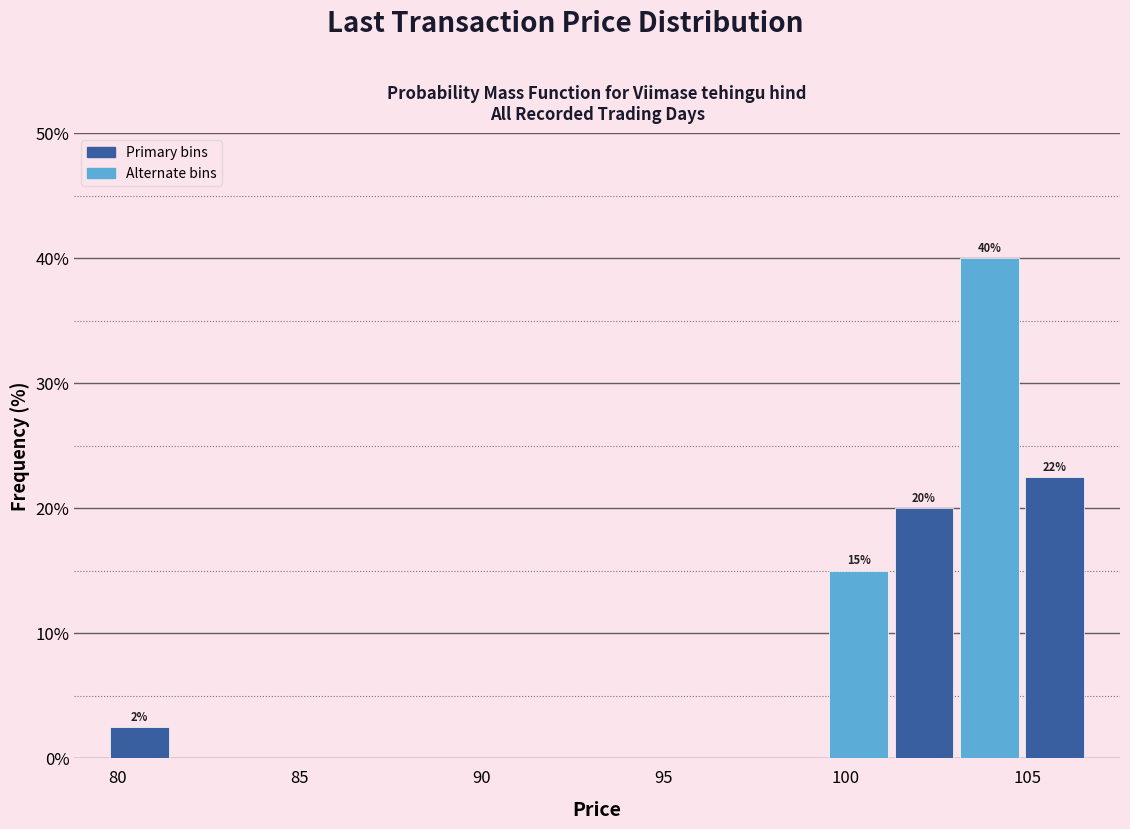

Read against the x-axis, roughly where is the centre of the tallest bar?

104.0